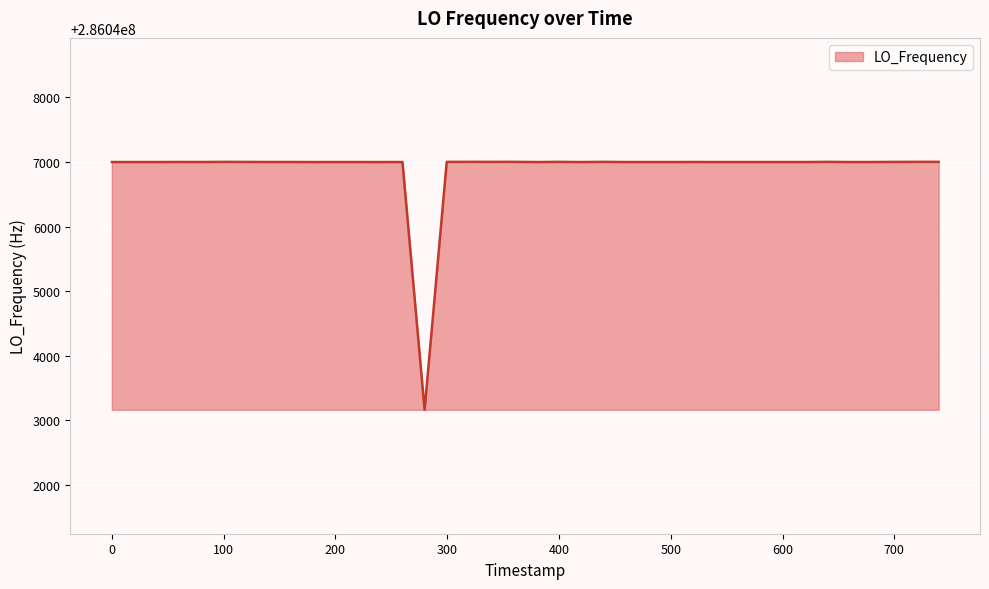

What is the greatest value displayed?

286047002.8